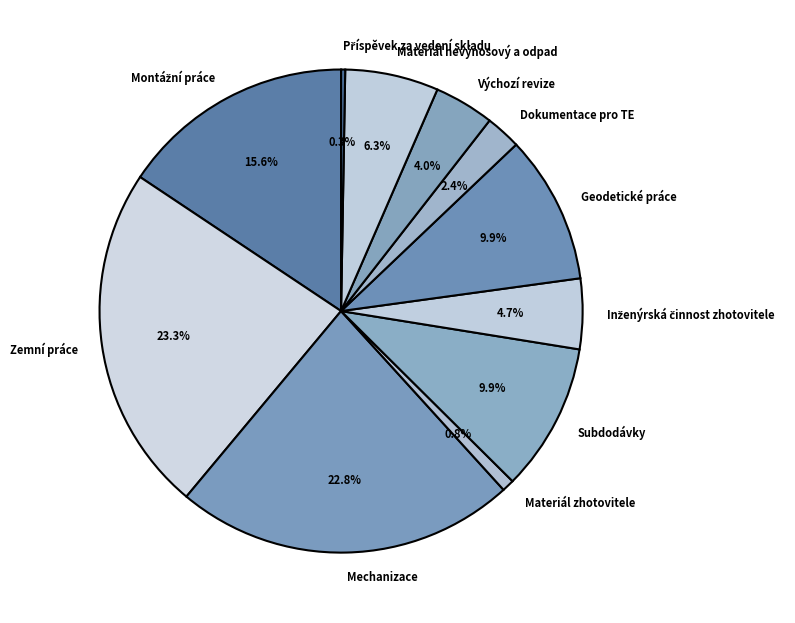

Which has a higher value, Mechanizace or Materiál zhotovitele?

Mechanizace